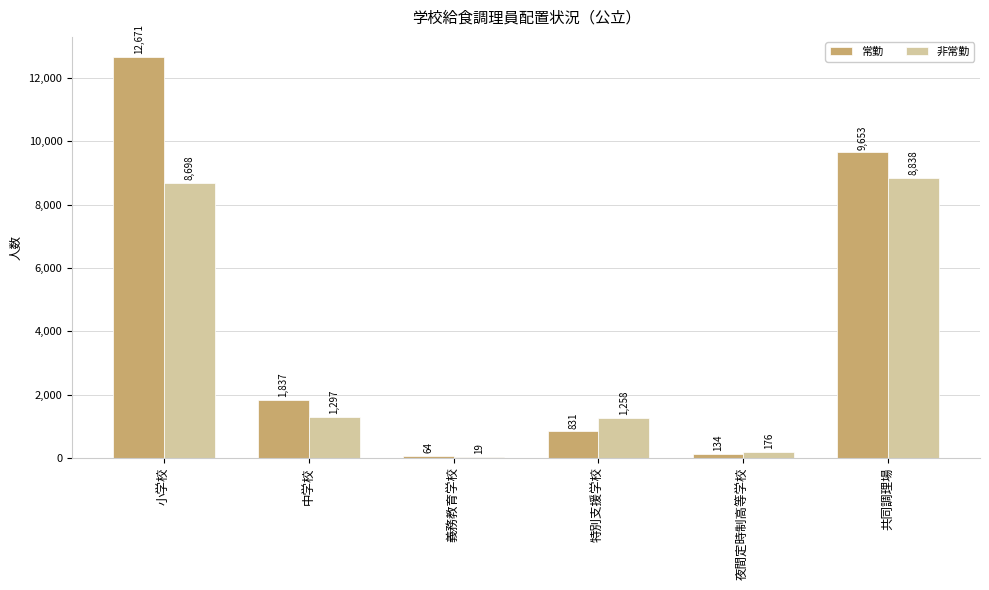

What is the sum of all 常勤 values?

25190